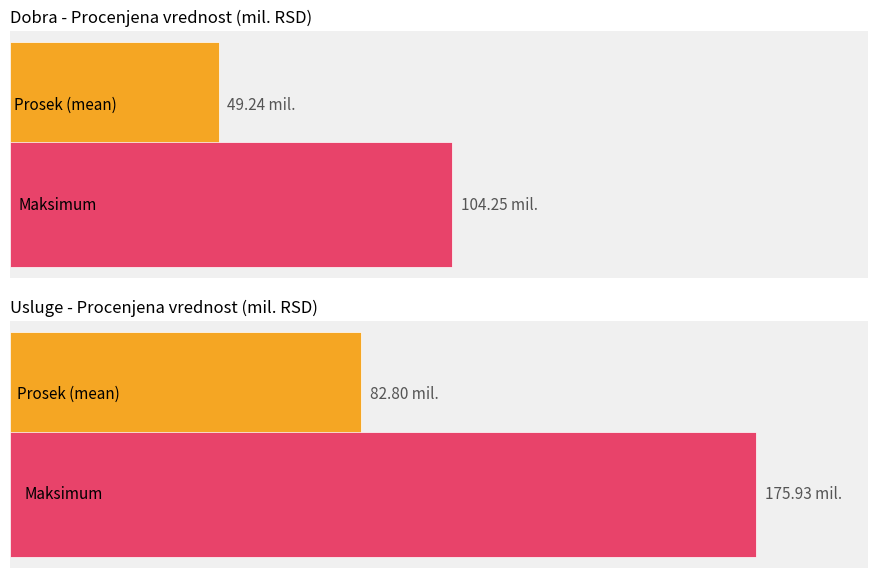

At how many categories does at least one series exceed 106024214?

1